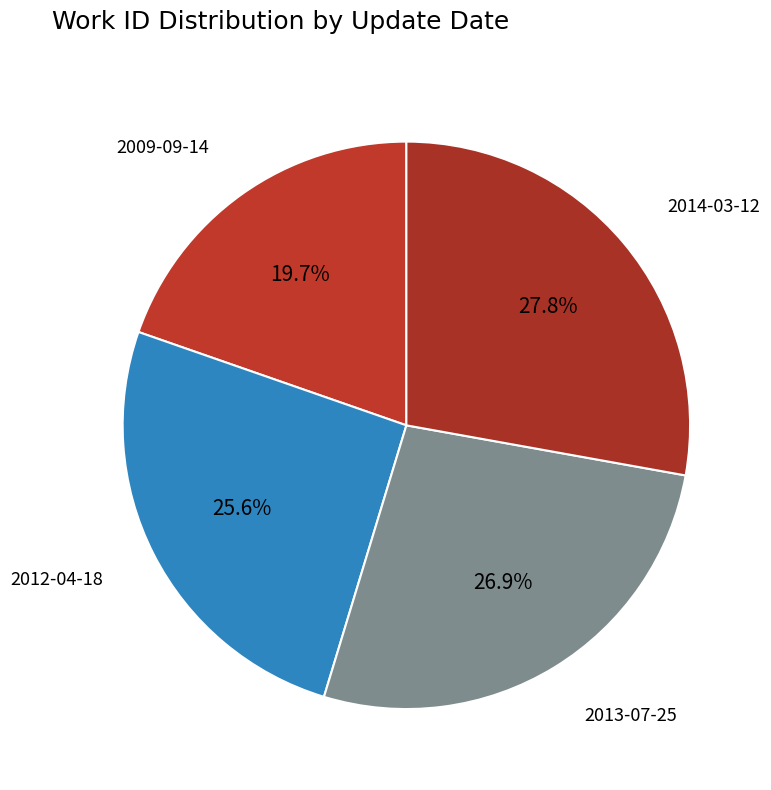

Which category has the biggest portion of the pie?

2014-03-12